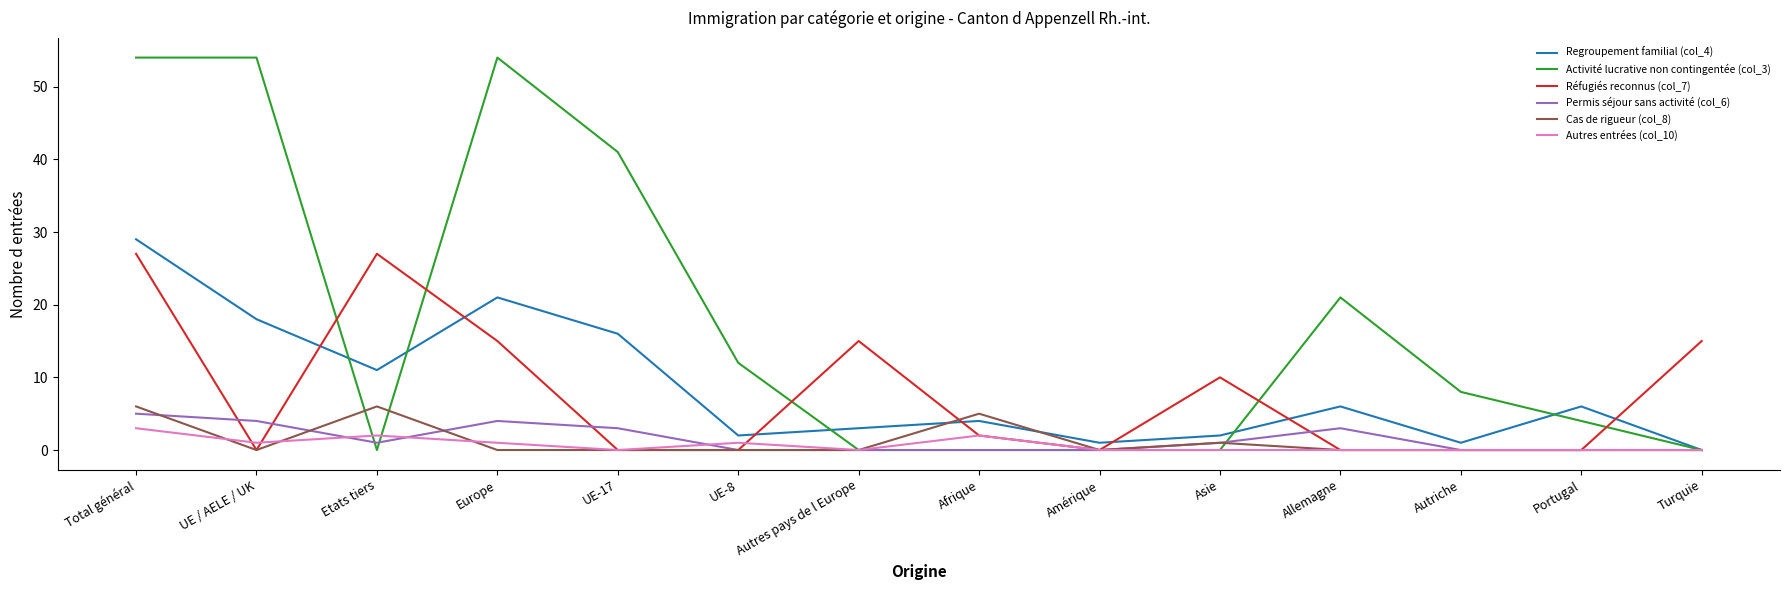

Between which two adjacent categories do Activité lucrative non contingentée (col_3) and Regroupement familial (col_4) first intersect?

UE / AELE / UK and Etats tiers